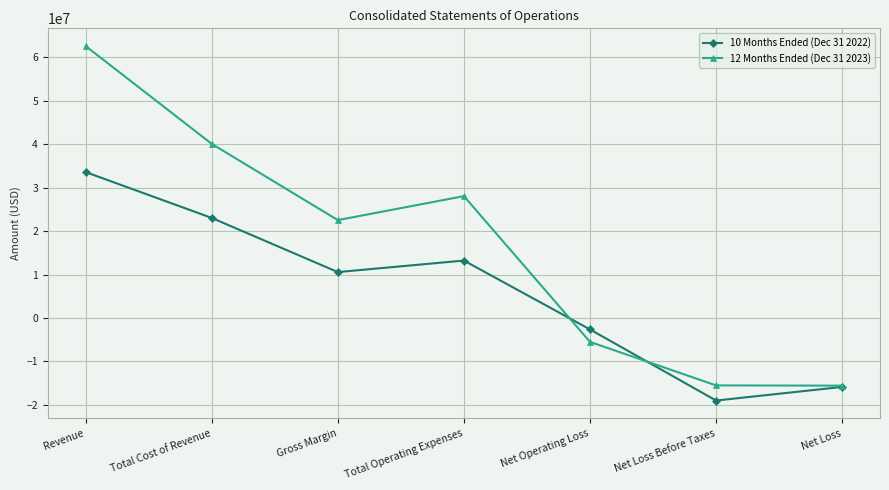

True or false: 10 Months Ended (Dec 31 2022) has a value of 23034394 at Total Cost of Revenue.

True